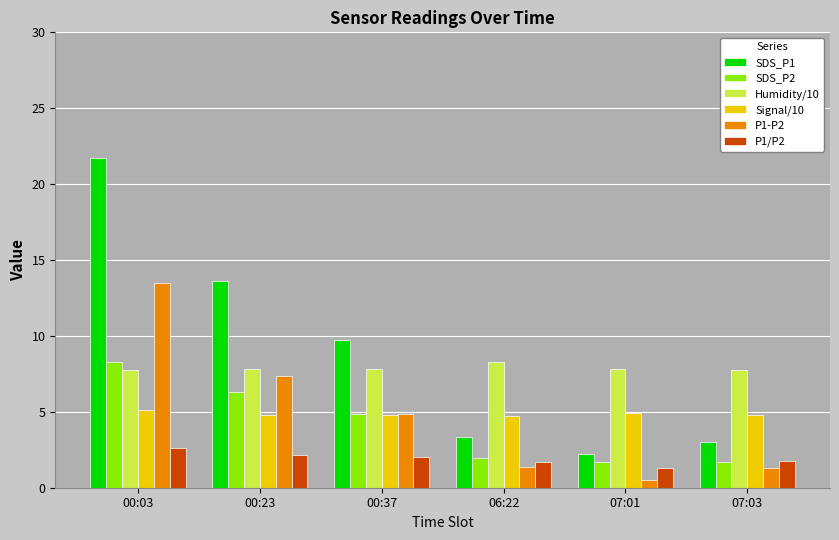

Which category has the lowest value across all series?

07:01